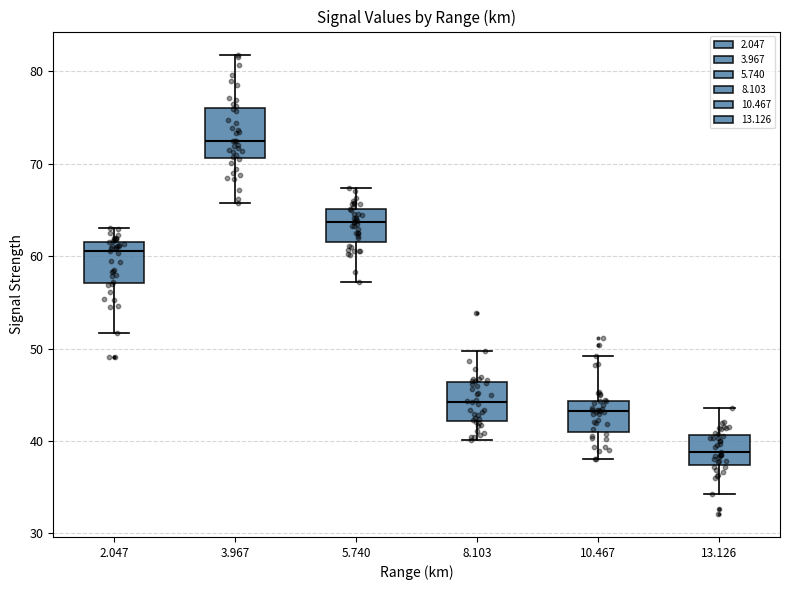

Reading left to right, transcribe this box plot: for each box, give where its median line is, the range the box spans, and where its two whiskers end, as read against the y-axis. The values are not printed on the chart, so give them approximately, as read against the axis.

2.047: median 61, box 57 to 62, whiskers 52 to 63
3.967: median 73, box 71 to 76, whiskers 66 to 82
5.740: median 64, box 62 to 65, whiskers 57 to 67
8.103: median 44, box 42 to 46, whiskers 40 to 50
10.467: median 43, box 41 to 44, whiskers 38 to 49
13.126: median 39, box 37 to 41, whiskers 34 to 44